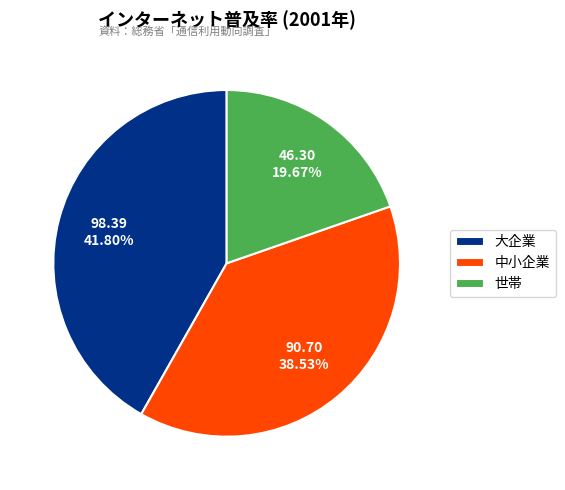

Is it true that 中小企業 is 39% of the pie?

True